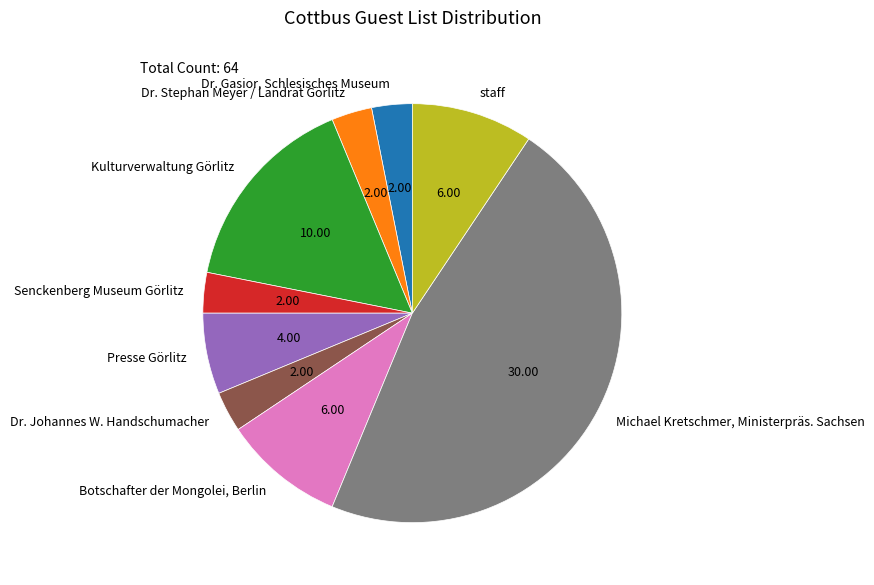

How many segments does this pie chart have?

9